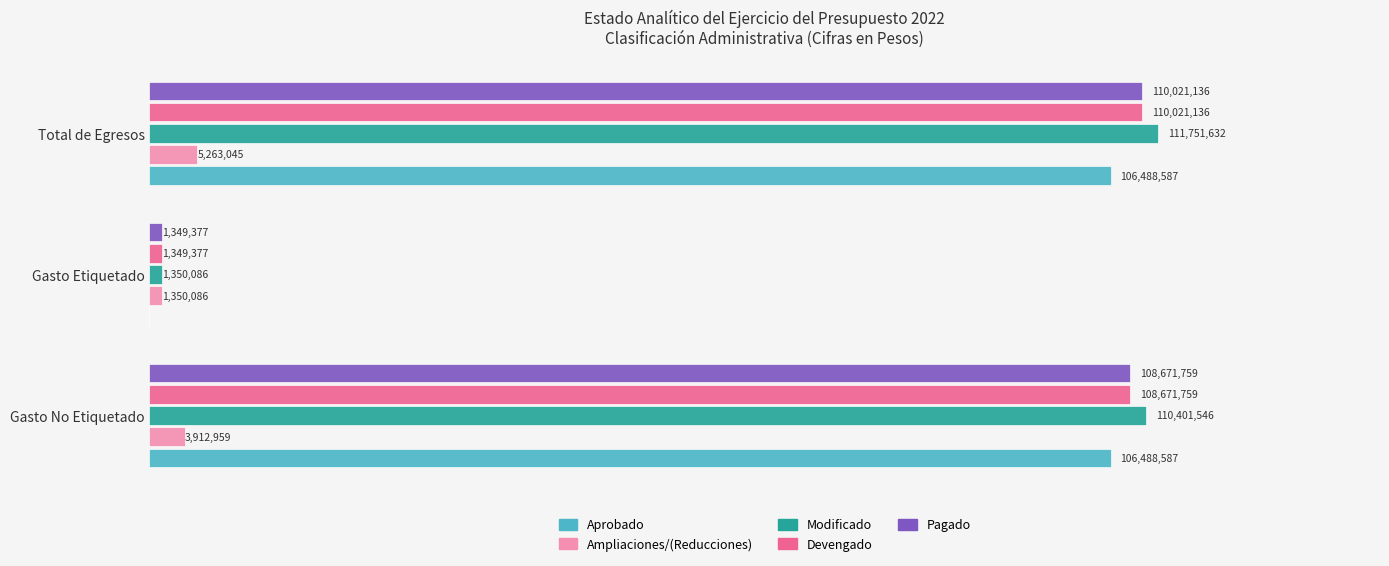

How many Ampliaciones/(Reducciones) values are between 1350086 and 5263045?

3